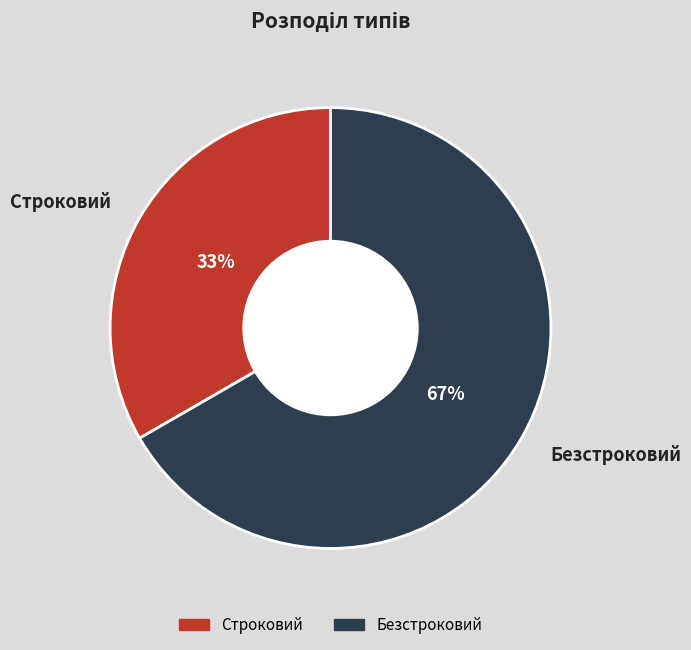

Is it true that Строковий is 33% of the pie?

True